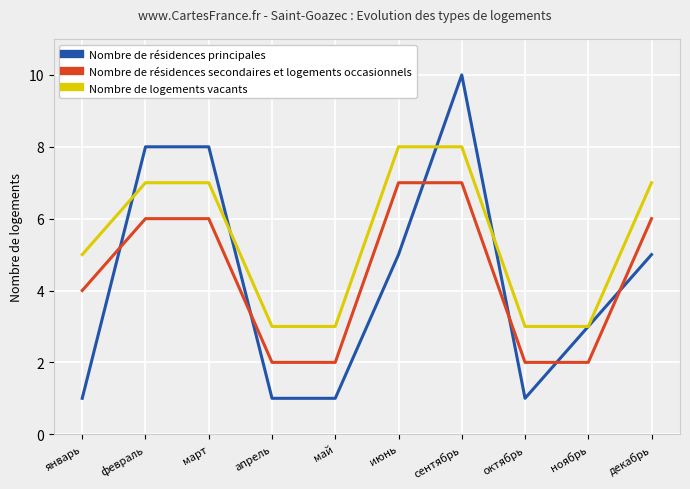

Which category has the highest value across all series?

сентябрь